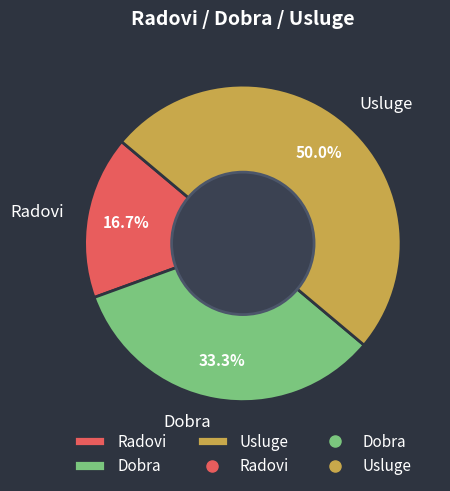

Do Dobra and Usluge together represent more than half of the pie?

Yes